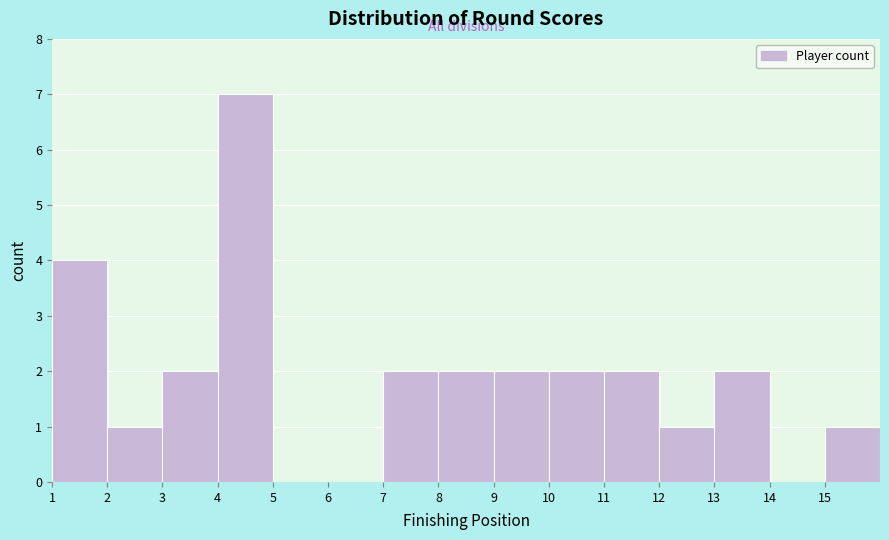

How tall is the bar that spans 11 to 12 on the x-axis? The values are not printed on the chart, so give them approximately, as read against the axis.

2